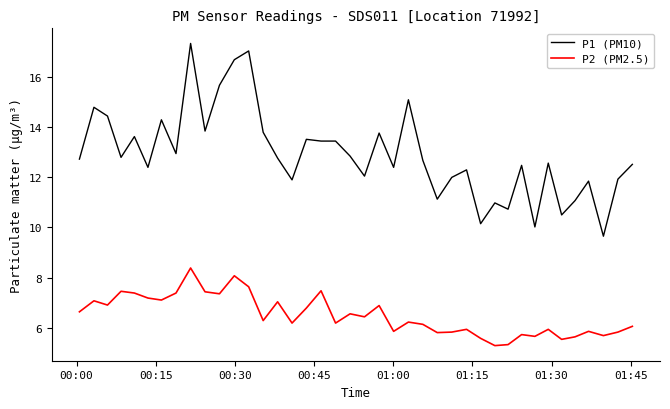

True or false: P2 (PM2.5) and P1 (PM10) intersect in this chart.

False